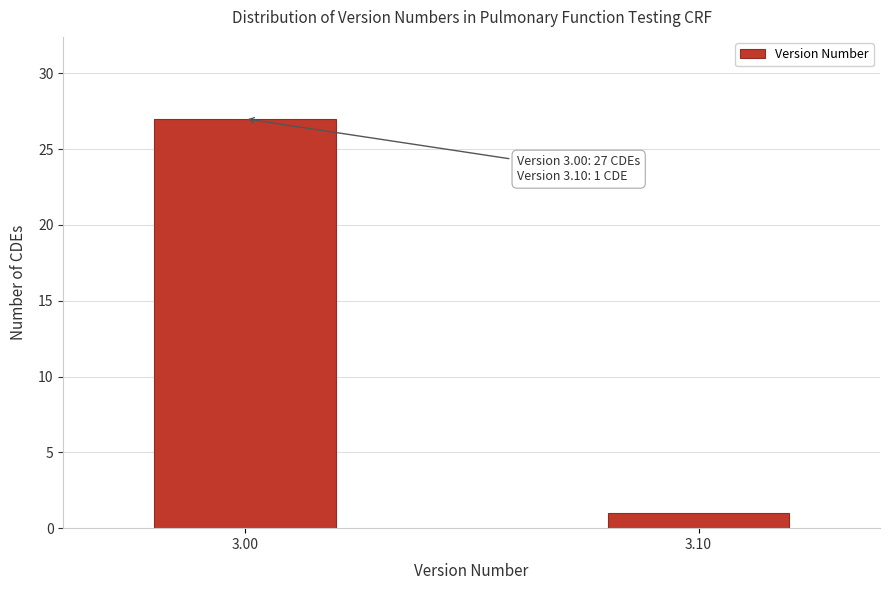

Reading left to right, list all the values displayed in this chart.

3.00=27	3.10=1